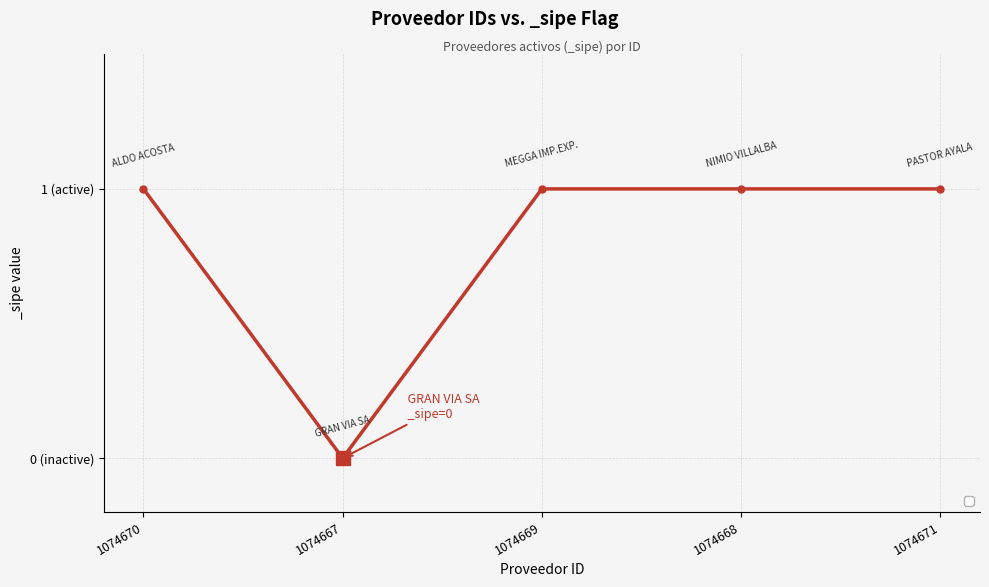

At which category does the chart reach its peak across all series?

1074670